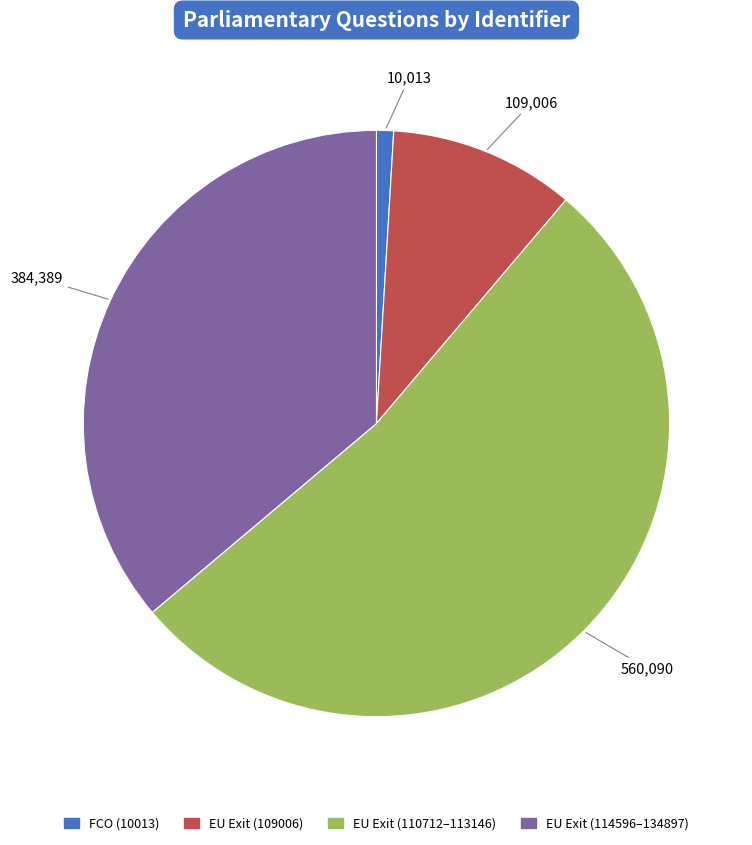

Is there a majority slice in this chart?

Yes